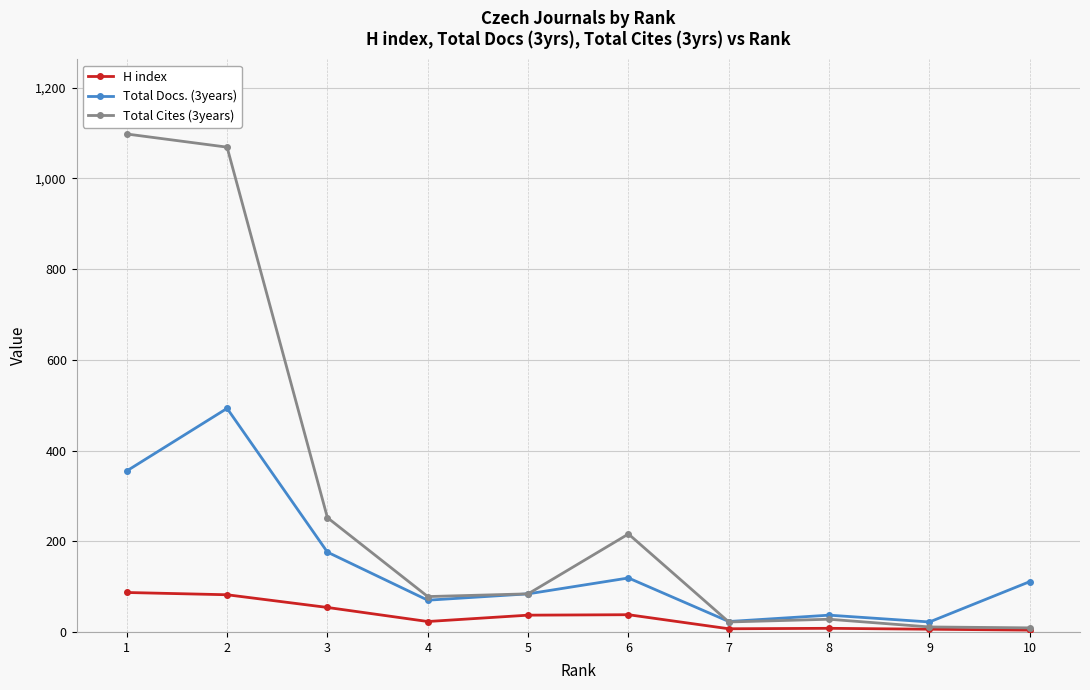

In H index, how many points are higher than both neighbors (excluding endpoints)?

2